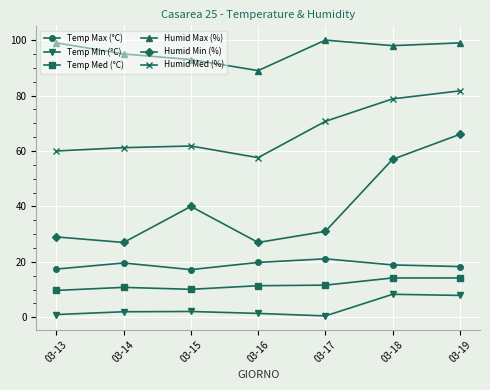

How many interior local valleys does the Humid Min (%) series have?

2